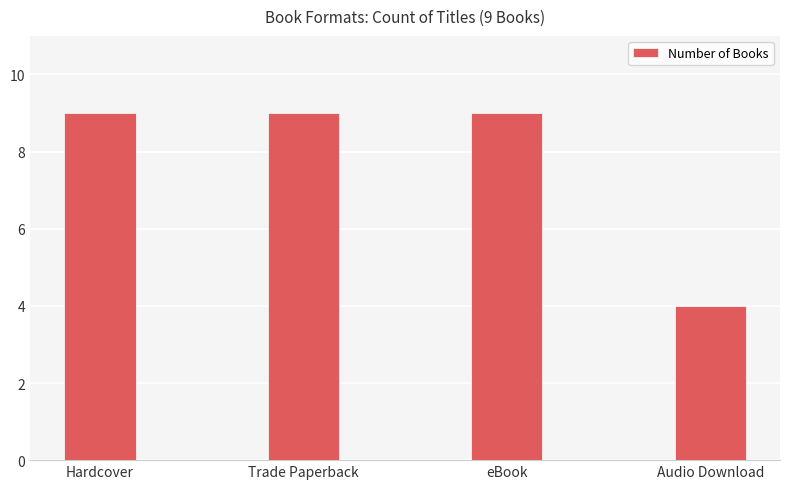

What is the average value?

8